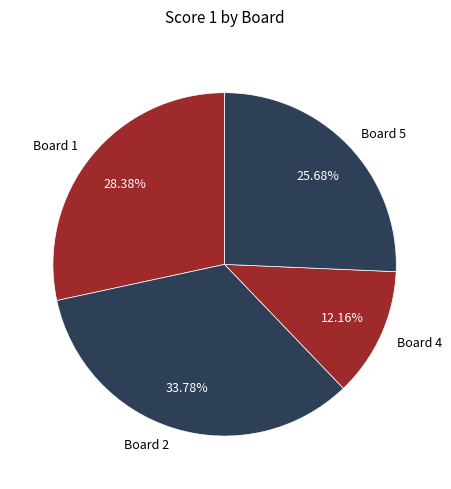

To the nearest percent, what percentage of the pie is Board 1?

28%